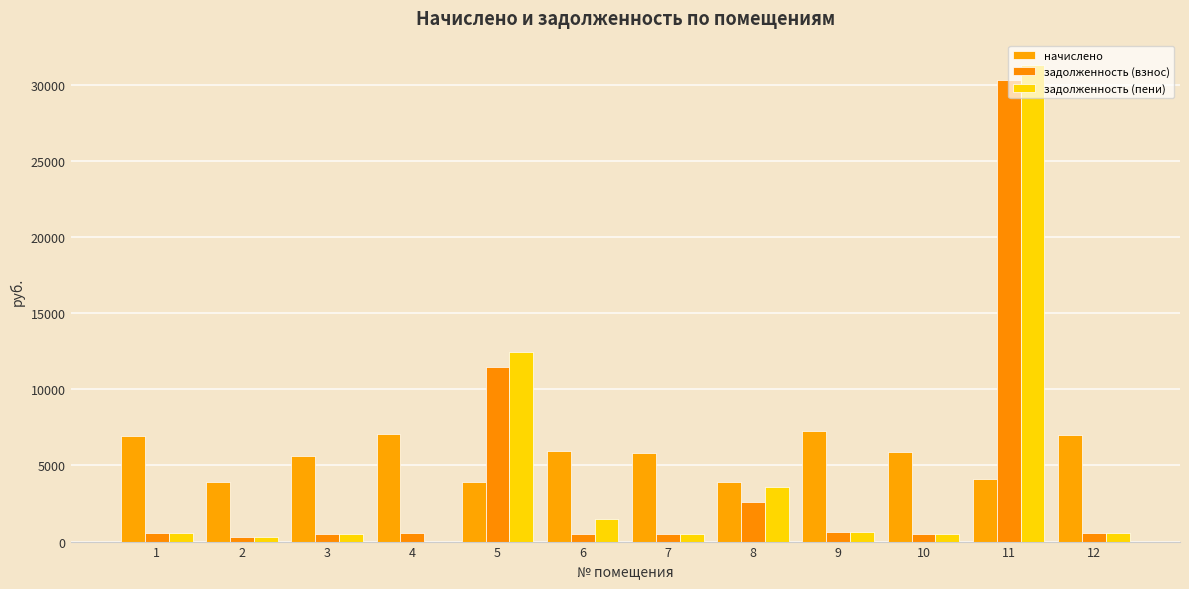

Is it true that задолженность (взнос) equals 11455.9 at 5?

True